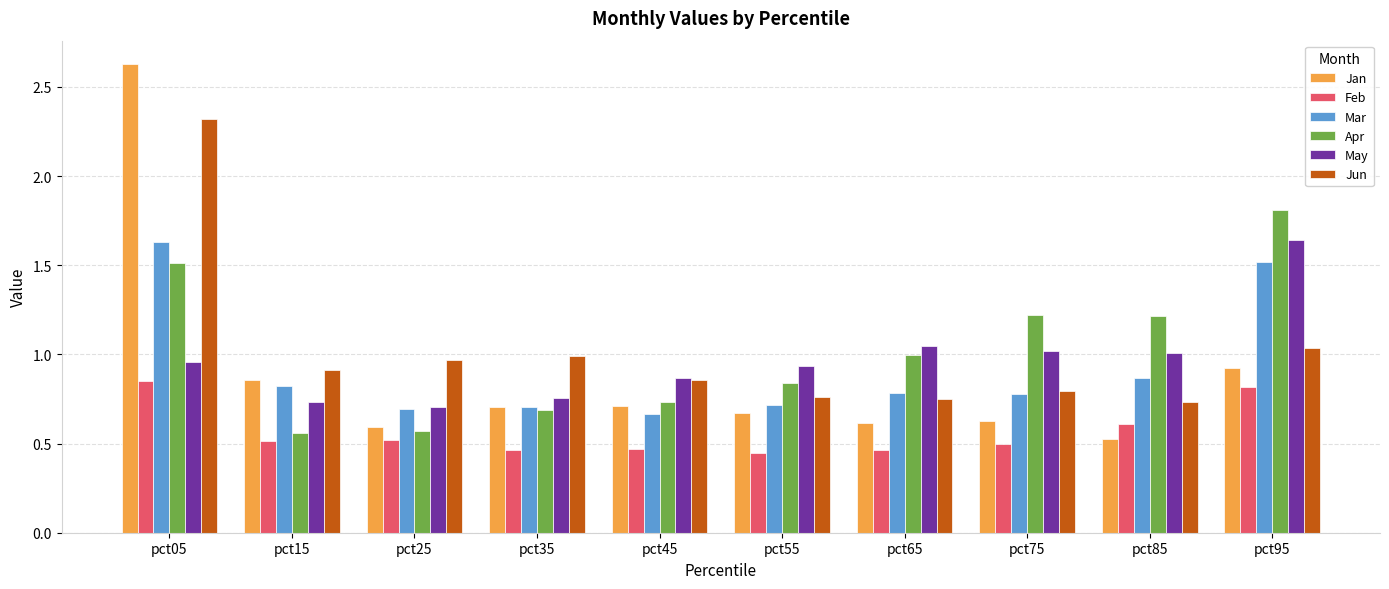

What is the difference between the second highest and second lowest values in the Jun series?

0.3